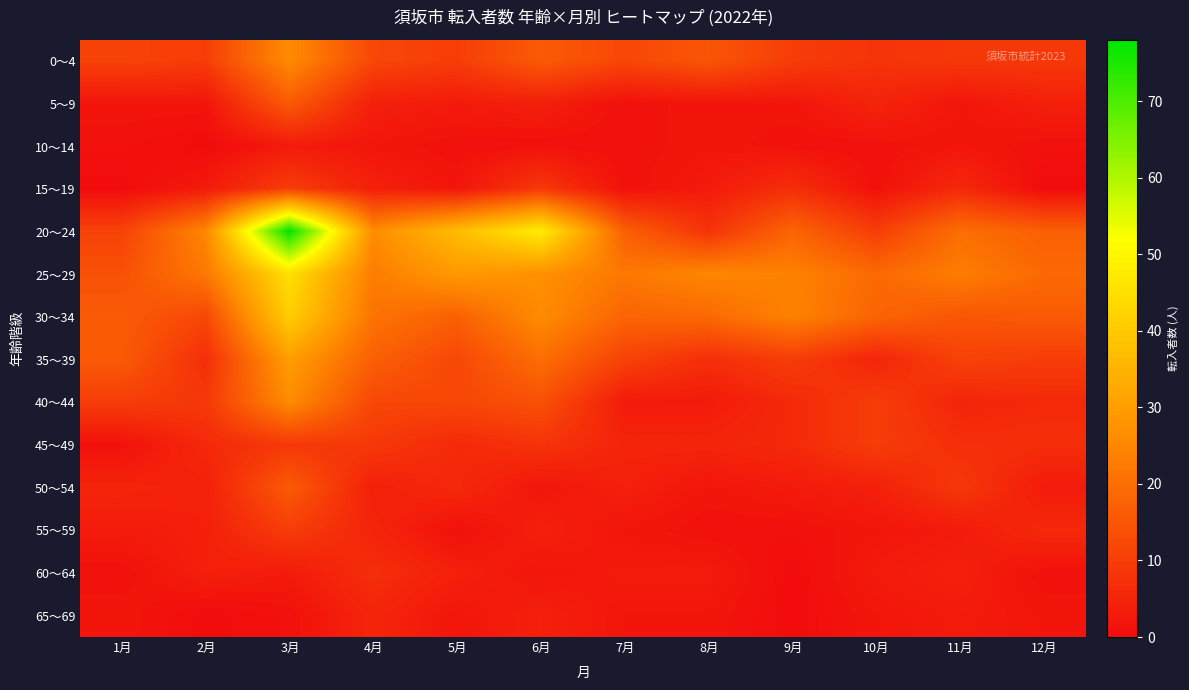

How many series are shown in this chart?

14